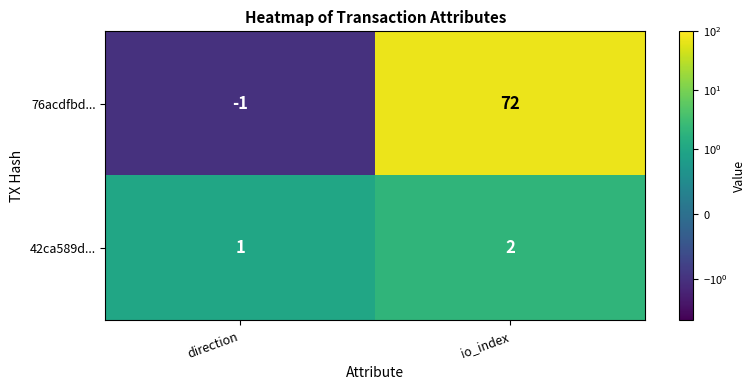

Reading left to right, list all the values displayed in this chart.

76acdfbd...: direction=-1	io_index=72
42ca589d...: direction=1	io_index=2